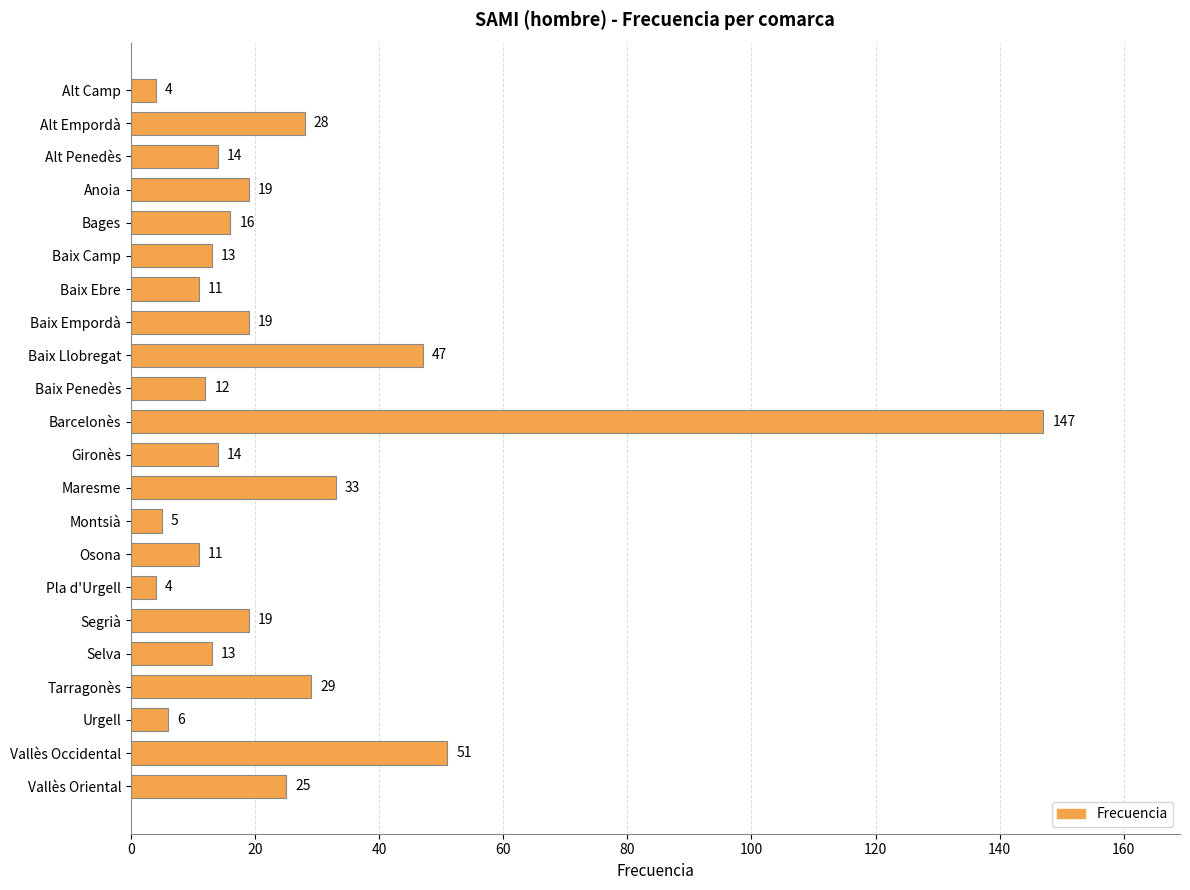

Which category has the highest value across all series?

Barcelonès